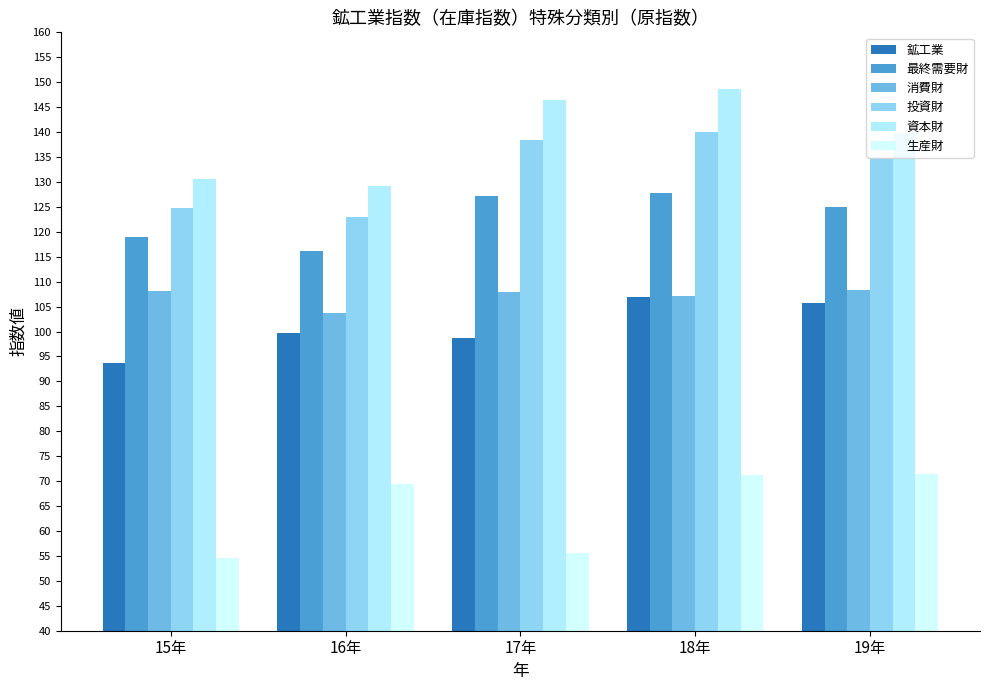

What is the sum of all 消費財 values?

535.2